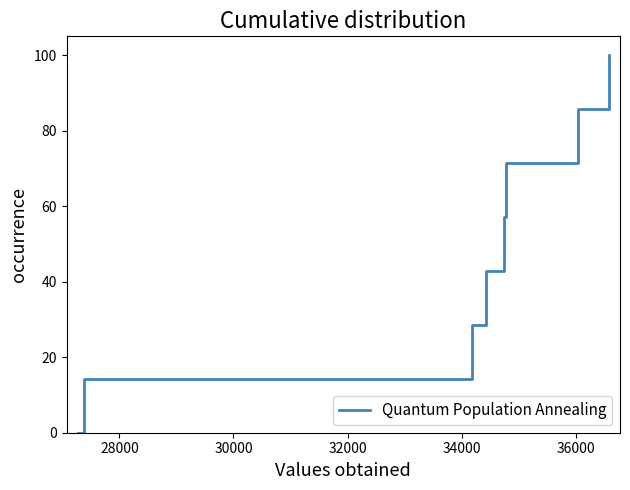

Reading right to left, what are all the values shown in this chart?

100.0	85.7	71.4	57.1	42.9	28.6	14.3	0.0